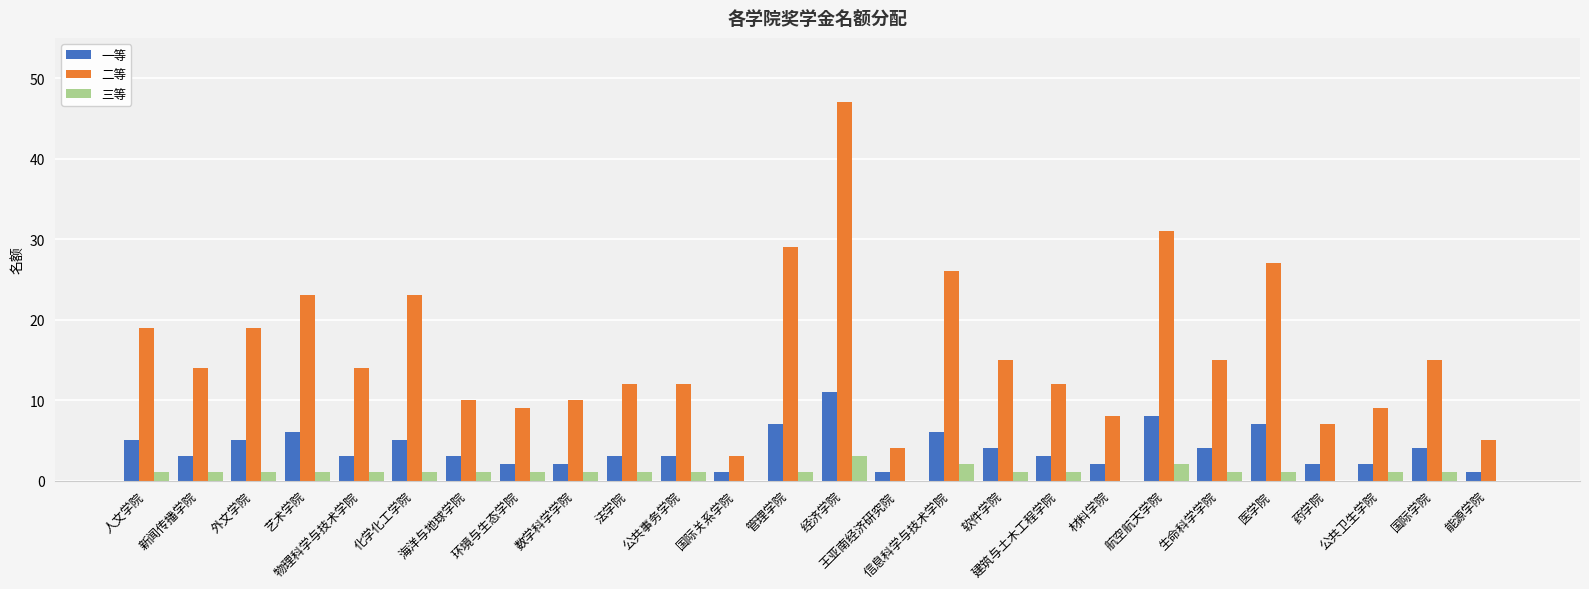

Count the number of categories in the chart.

26